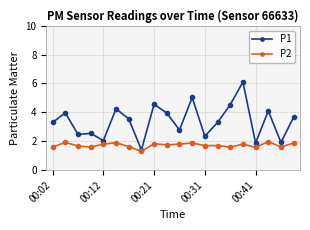

Rank the series by their average value, from highest to lowest.

P1, P2